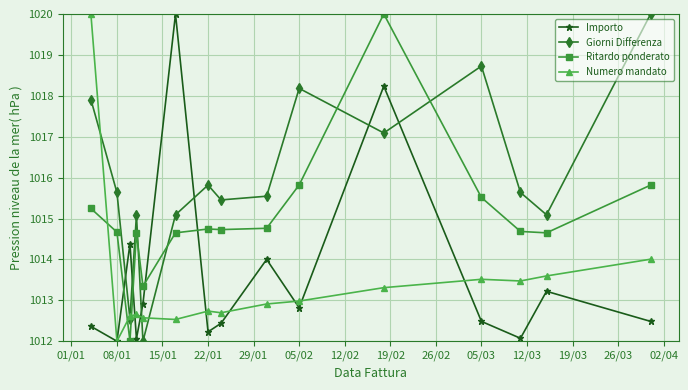

After their last crossing, which series has the higher values: Giorni Differenza or Importo?

Giorni Differenza